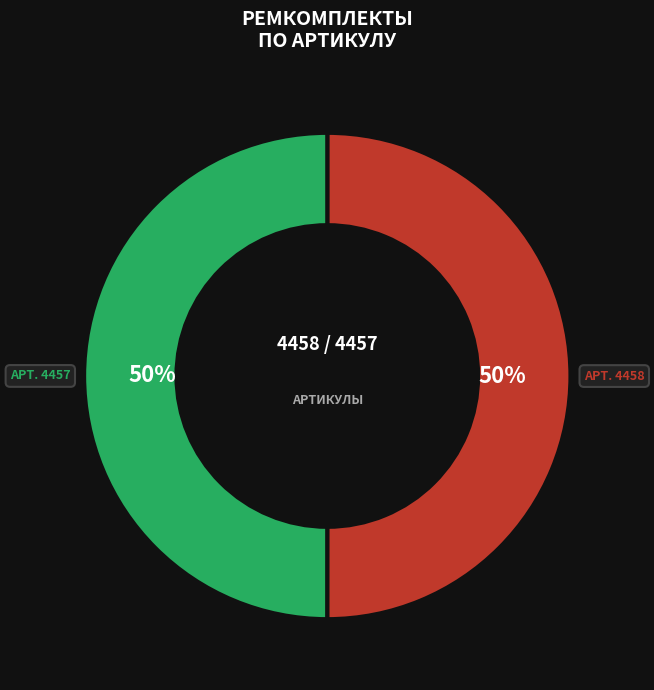

To the nearest percent, what is the average slice percentage?

50%